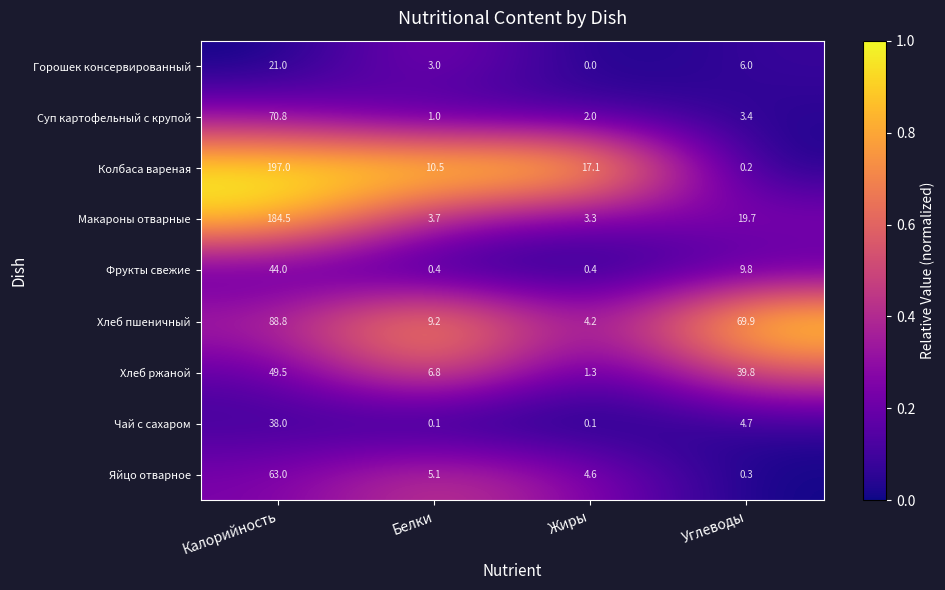

Which series has the largest total across all categories?

Колбаса вареная